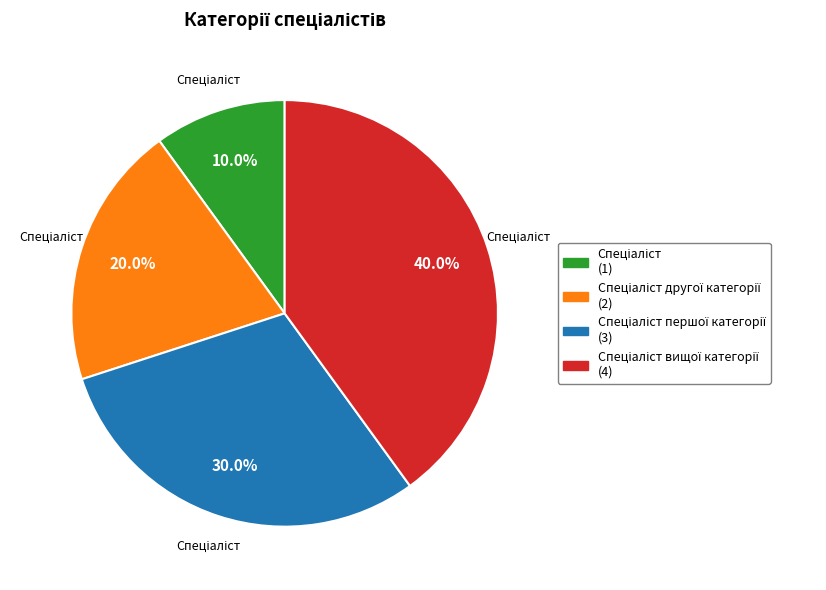

Does any single category account for the majority?

No